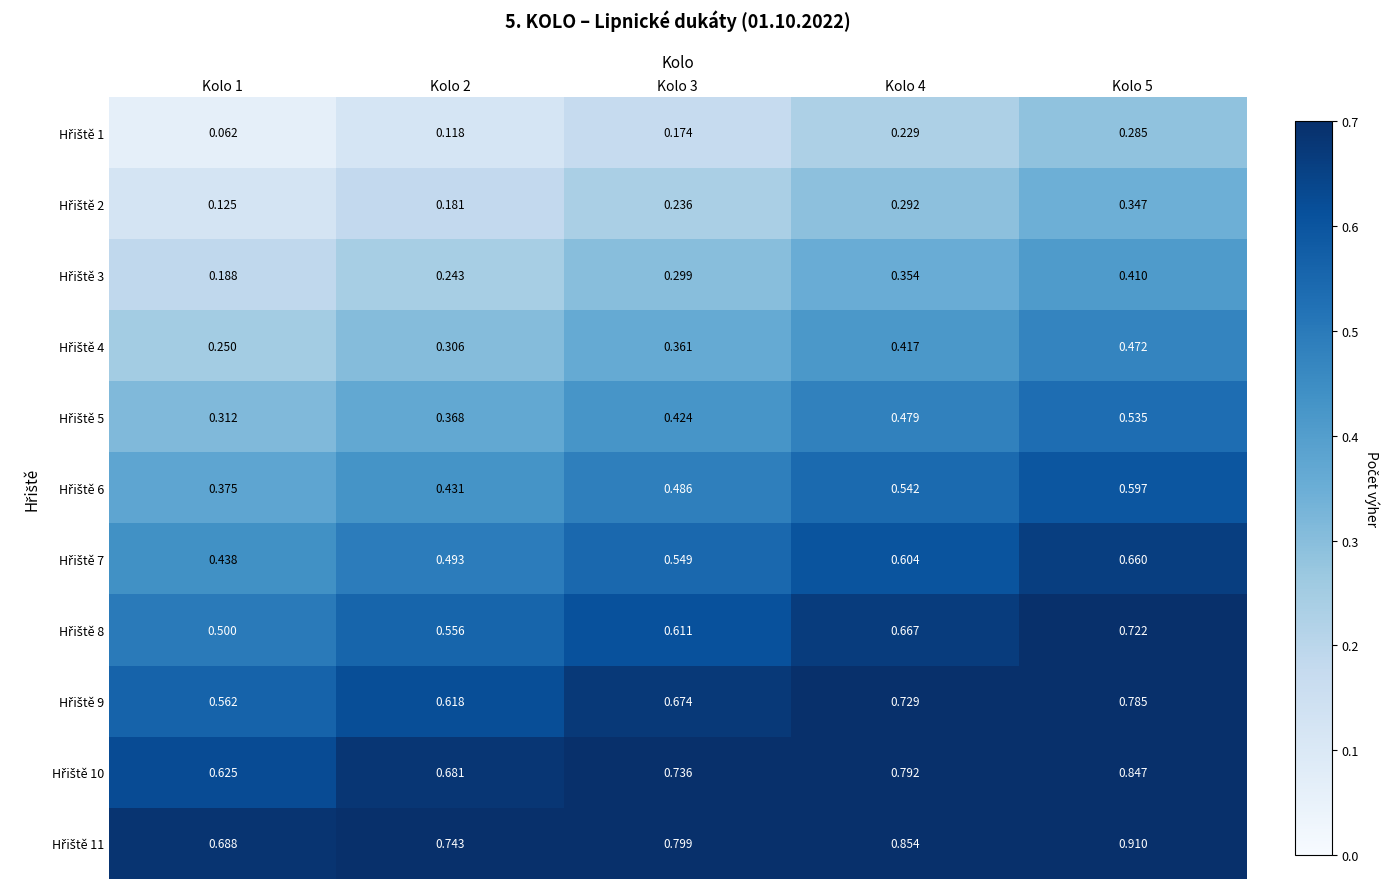

How many distinct data groups are displayed?

11